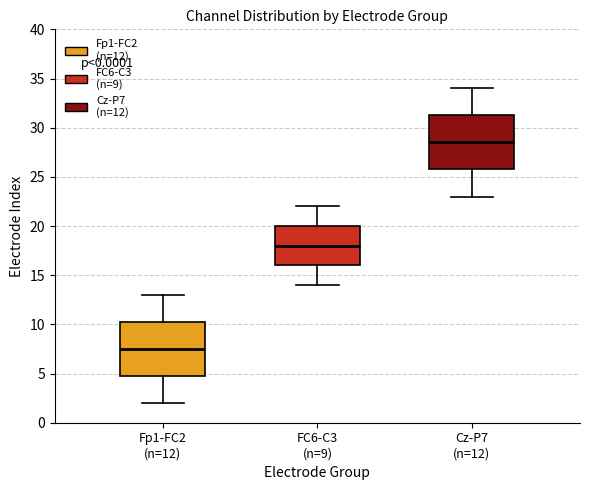

Where does the upper whisker of the box for Cz-P7 (n=12) end on the y-axis? The values are not printed on the chart, so give them approximately, as read against the axis.

34.0